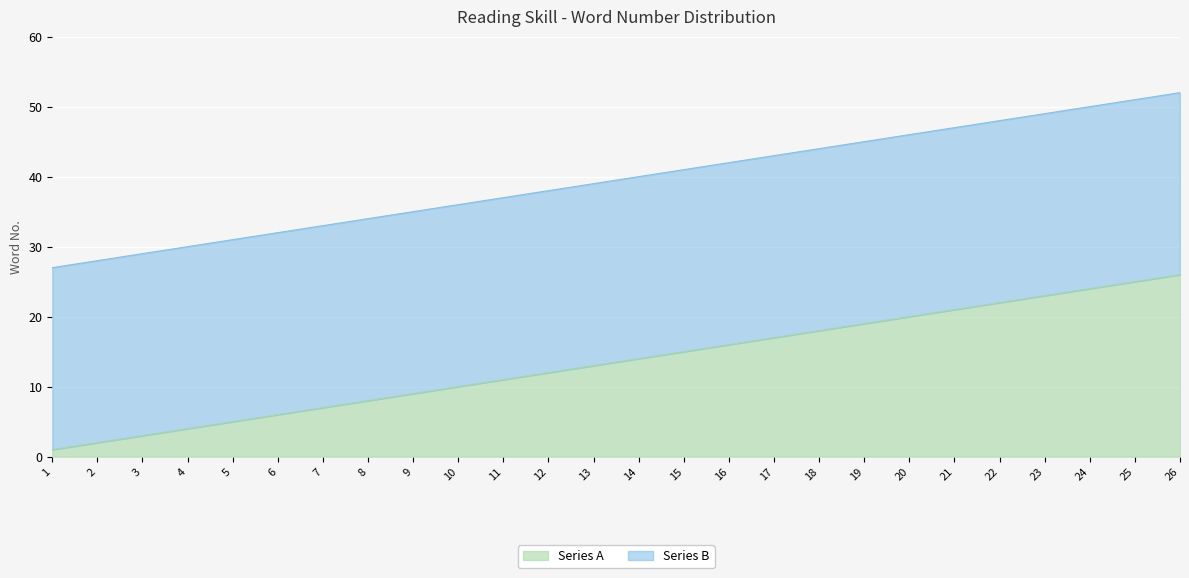

The value of Series A at 18 is 18. True or false?

True